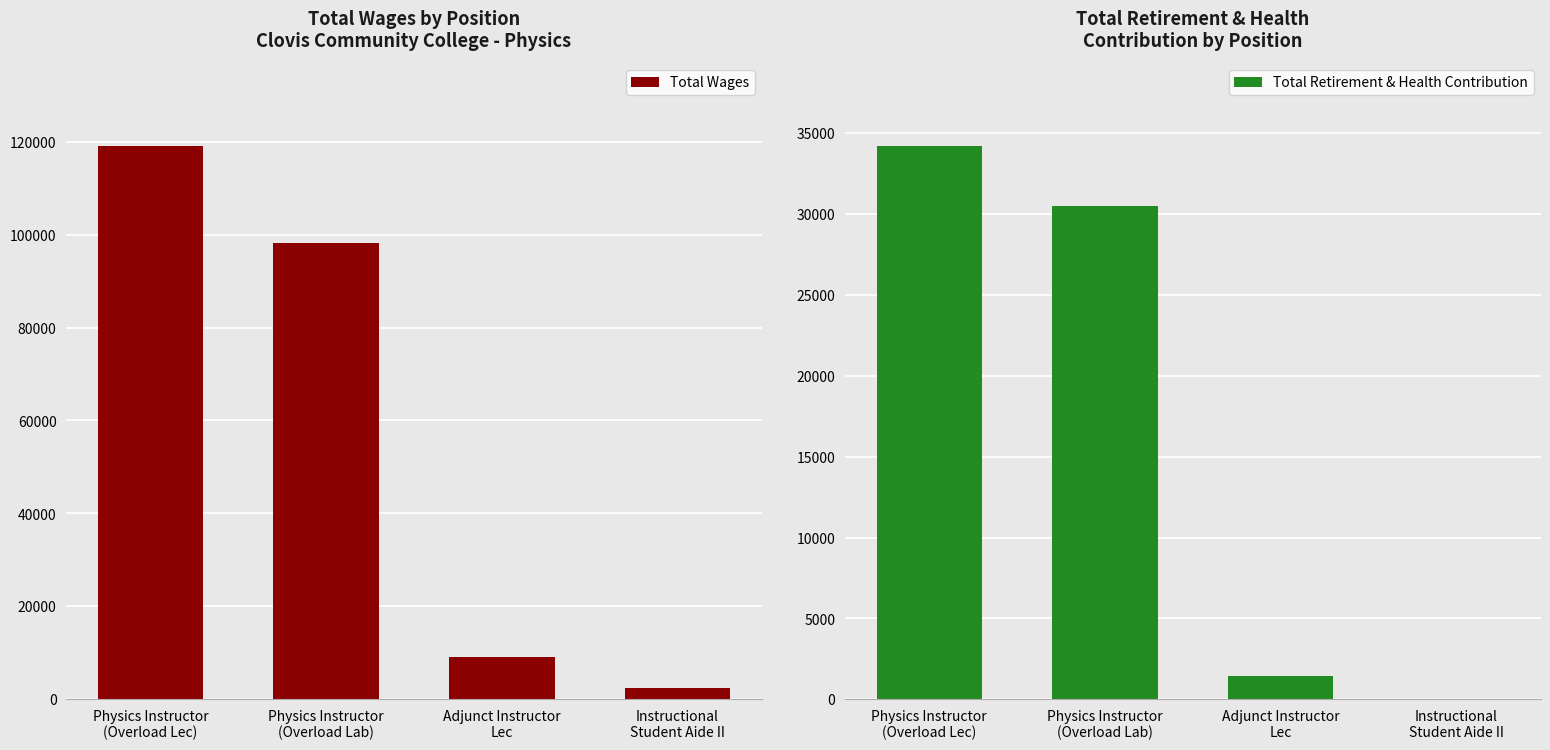

List the series in order of their peak value, highest first.

Total Wages, Total Retirement & Health Contribution